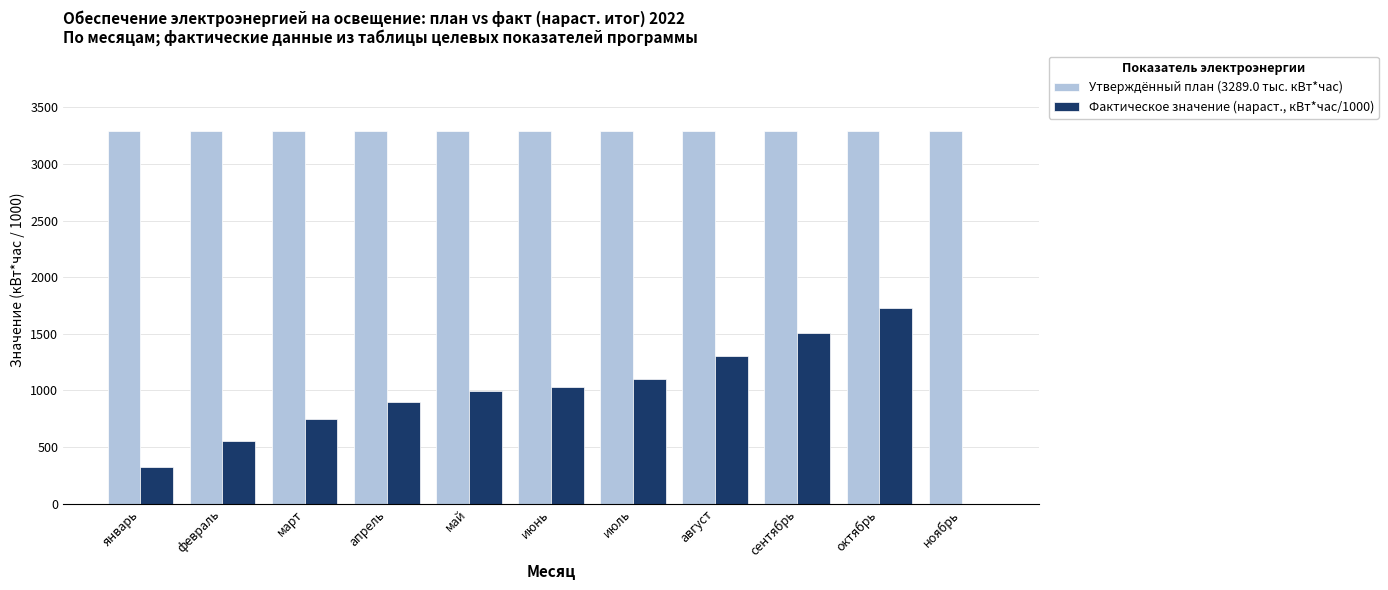

What is the sum of the Фактическое значение (нараст., кВт*час/1000) values at октябрь and февраль?

2285.7